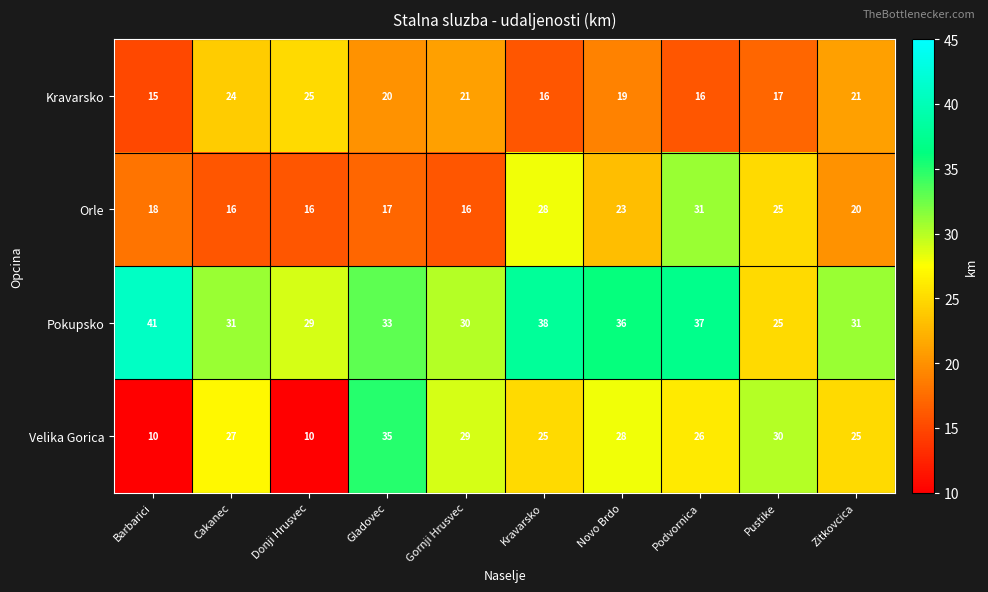

Rank the series by their maximum value, from highest to lowest.

Pokupsko, Velika Gorica, Orle, Kravarsko